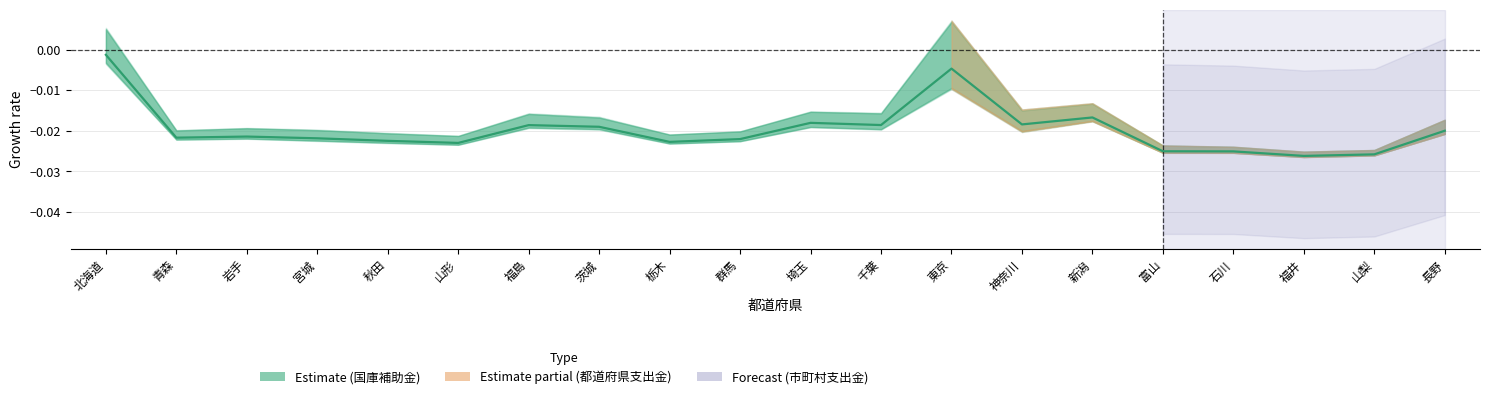

The value at 茨城 is -0.0. True or false?

False